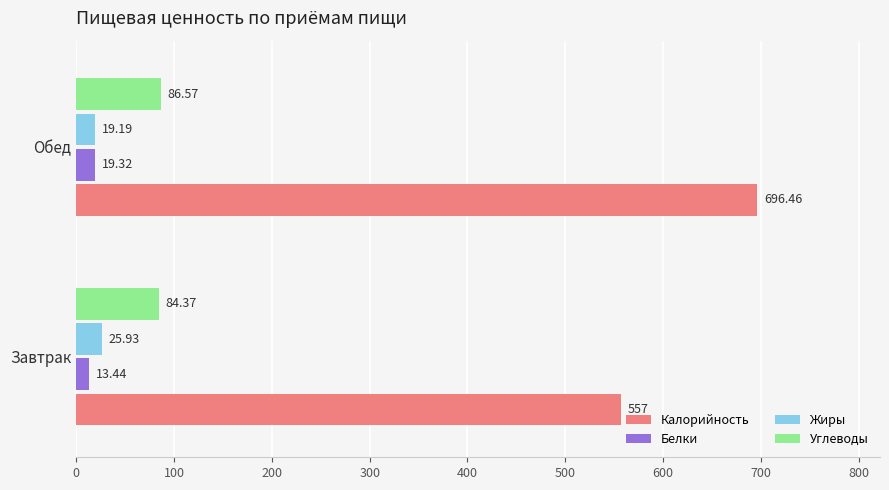

What is the total value across all series at Завтрак?

680.7